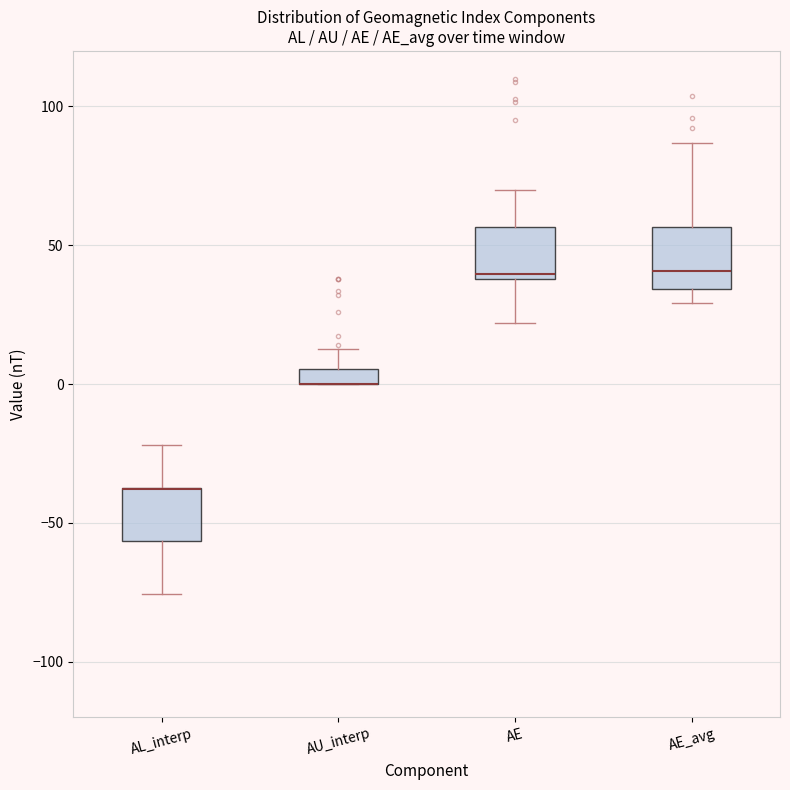

Where is the lower edge of the box for AE_avg on the y-axis? The values are not printed on the chart, so give them approximately, as read against the axis.

35